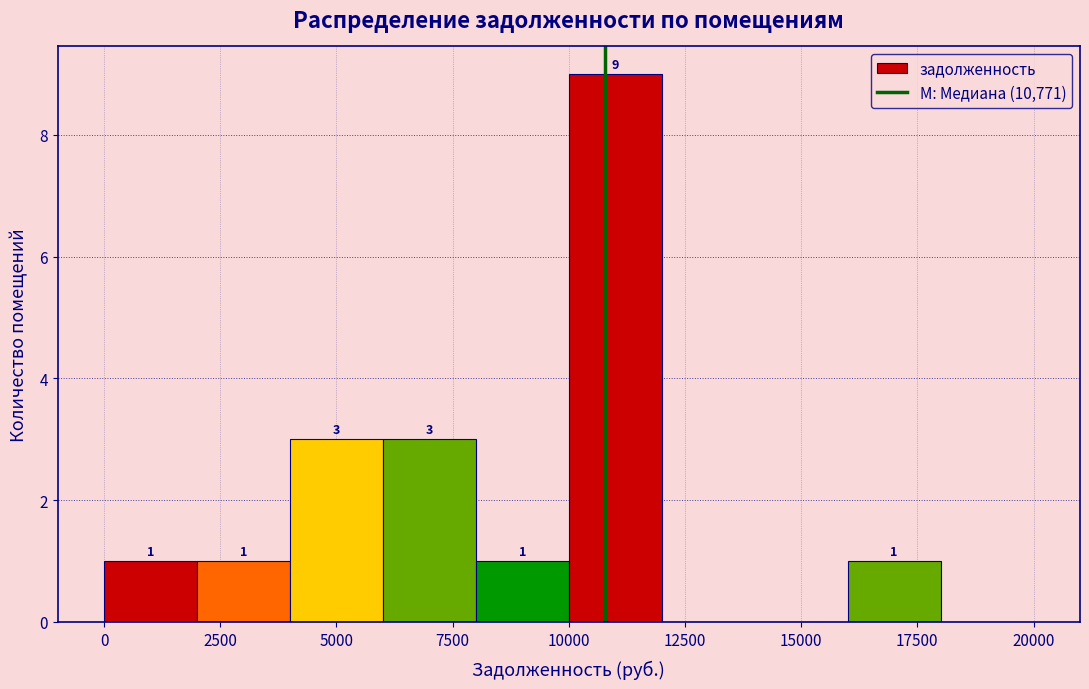

Which range on the x-axis has the tallest bar?

10000 to 12000